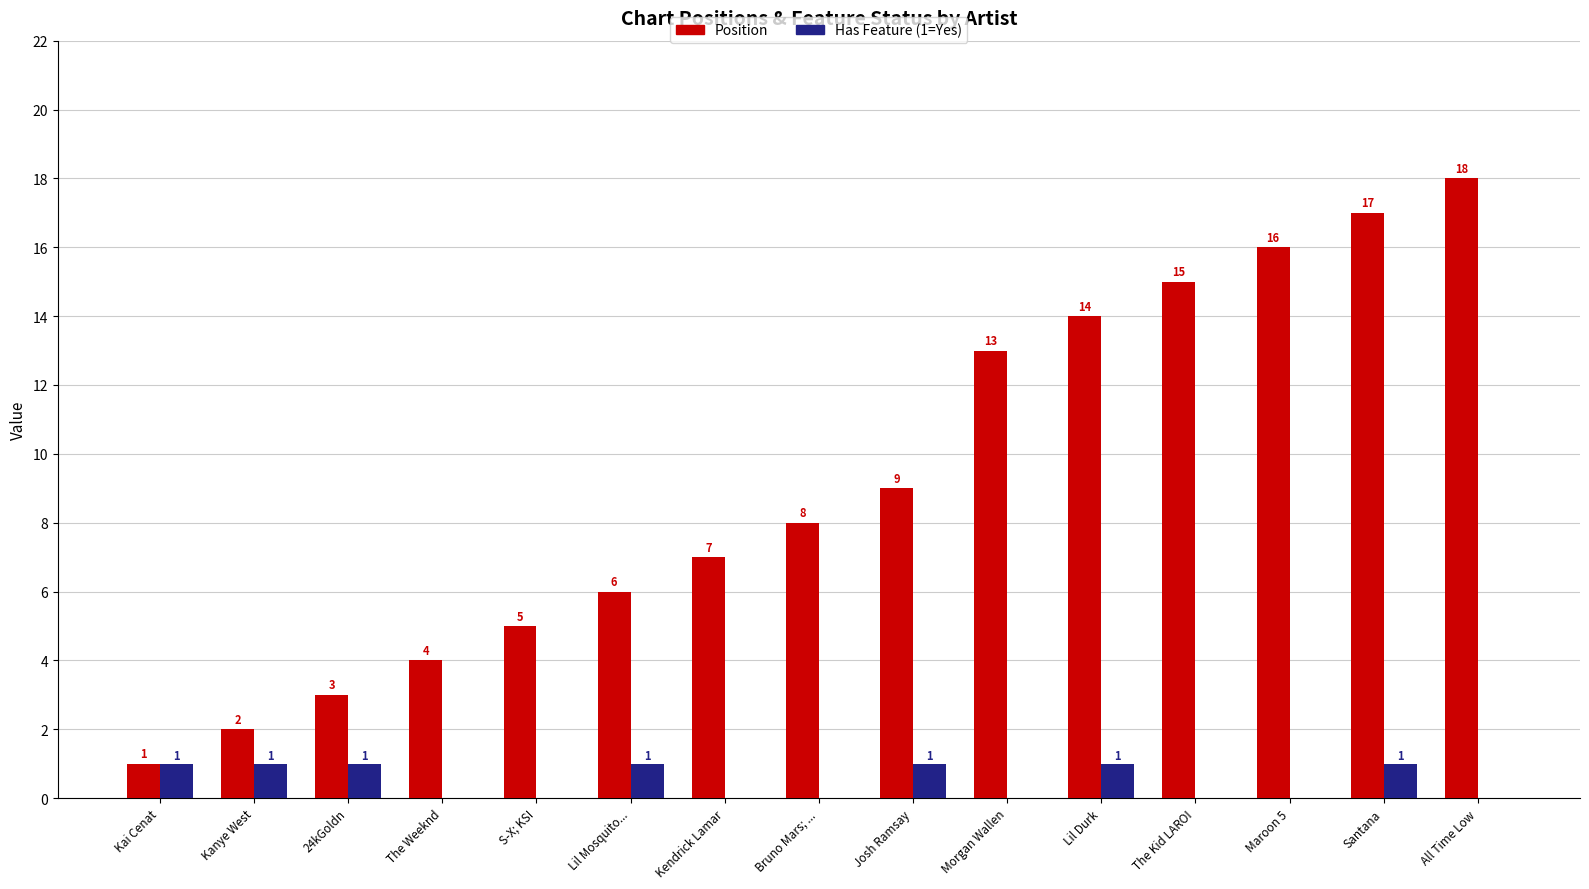

Between Kanye West and The Kid LAROI, which series saw the biggest shift?

Position